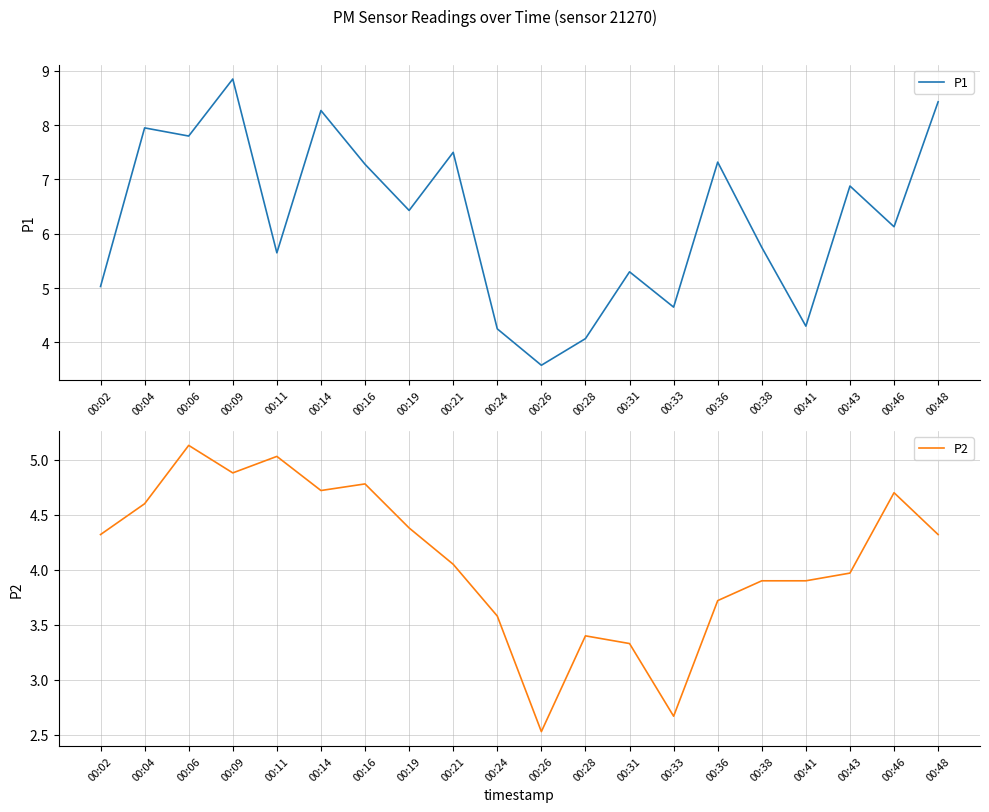

Where does the P2 series first go above 4?

00:02